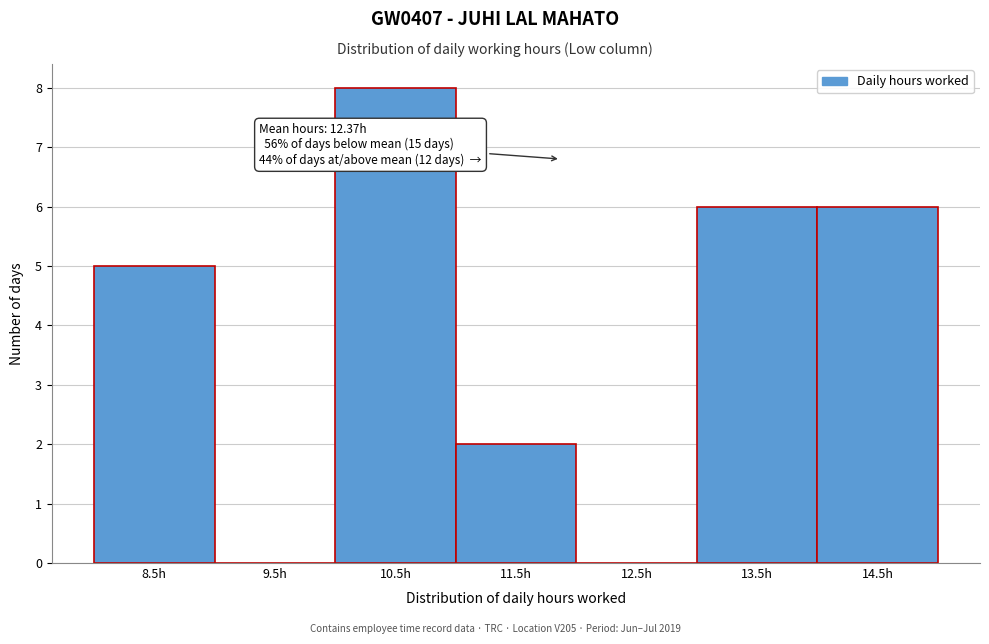

Reading left to right, list all the values displayed in this chart.

8.5h=5	9.5h=0	10.5h=8	11.5h=2	12.5h=0	13.5h=6	14.5h=6